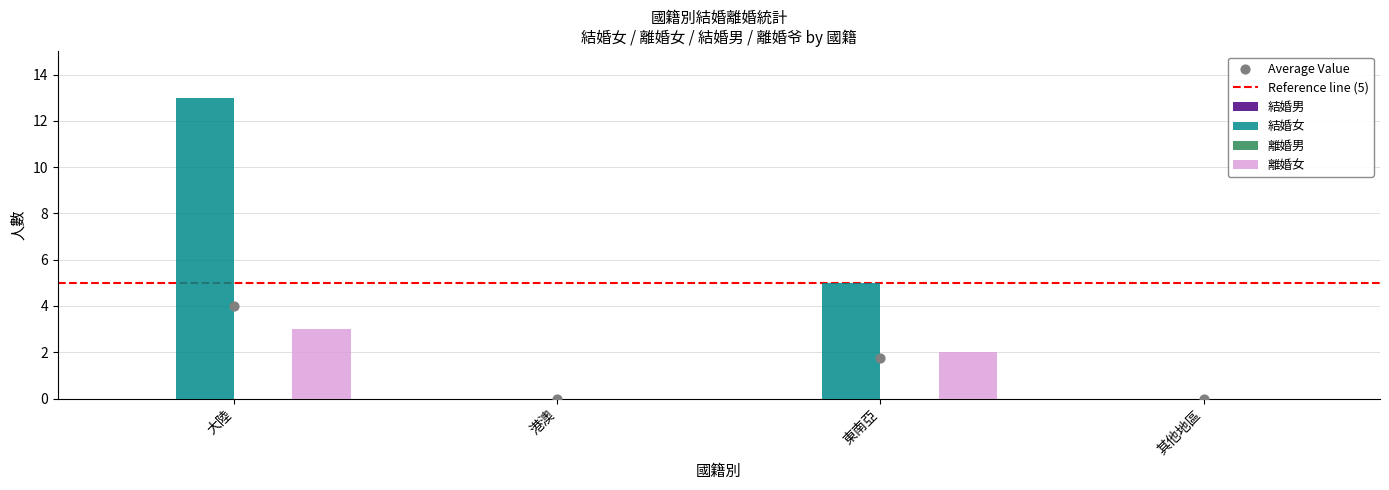

Is the value of 結婚女 at 港澳 greater than the value of 離婚女 at 其他地區?

No